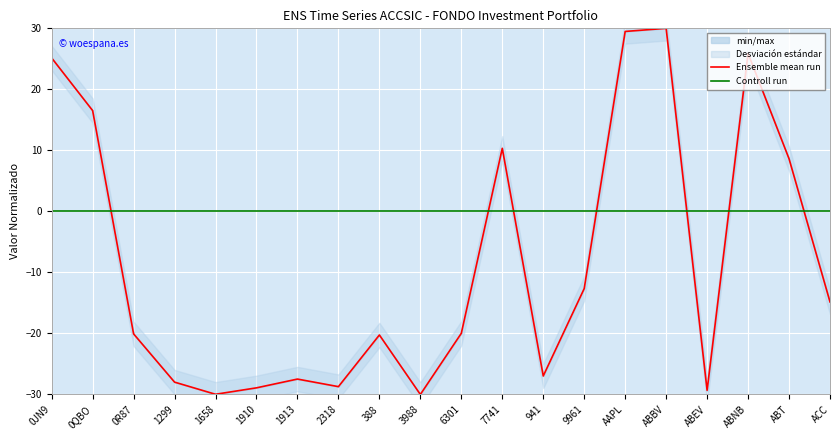

Read the Ensemble mean run value at 7741.

10.3